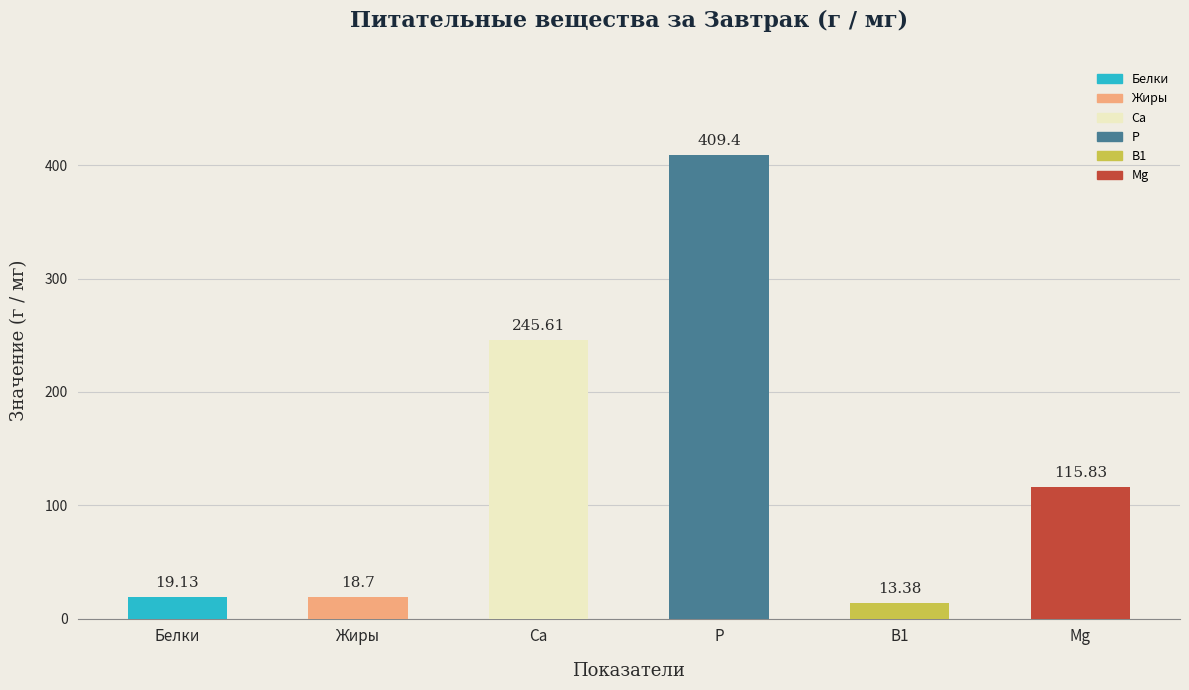

At which category does the chart reach its peak across all series?

P